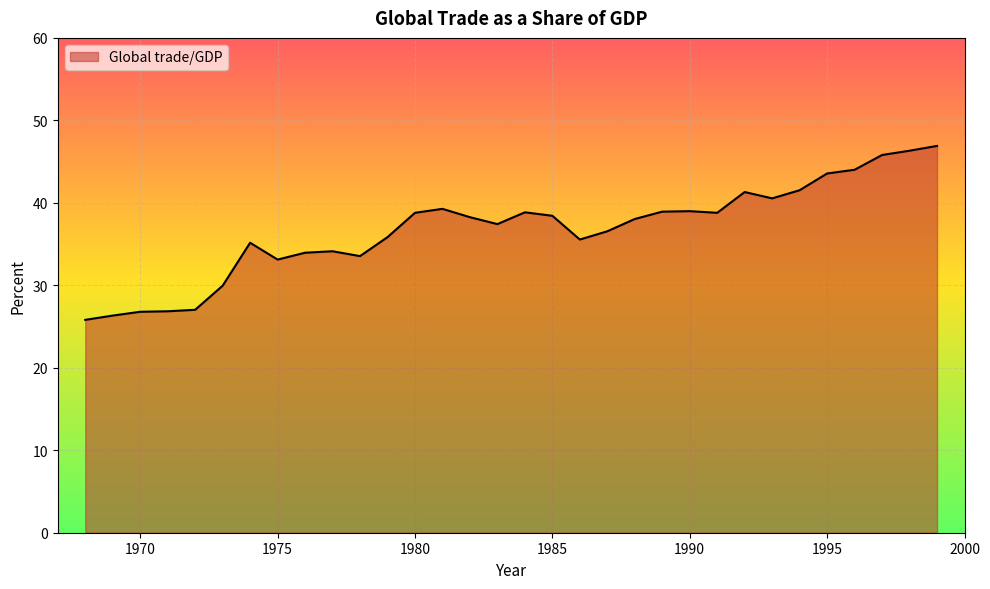

What is the smallest value displayed?

25.8